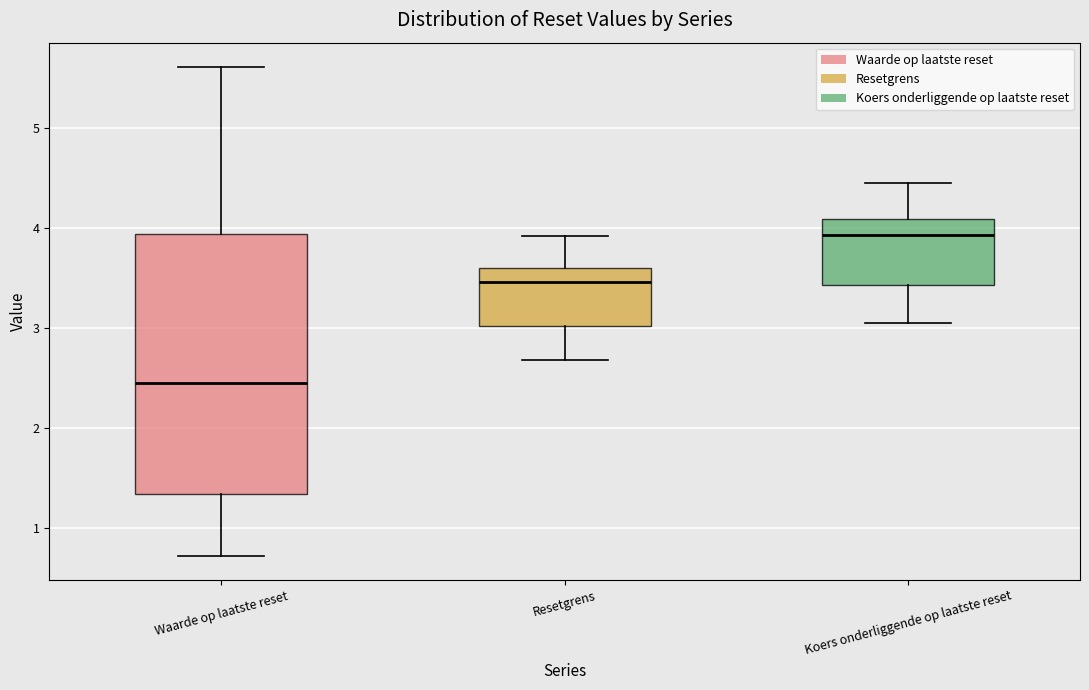

Which box is the tallest, from its lower edge to its upper edge?

Waarde op laatste reset